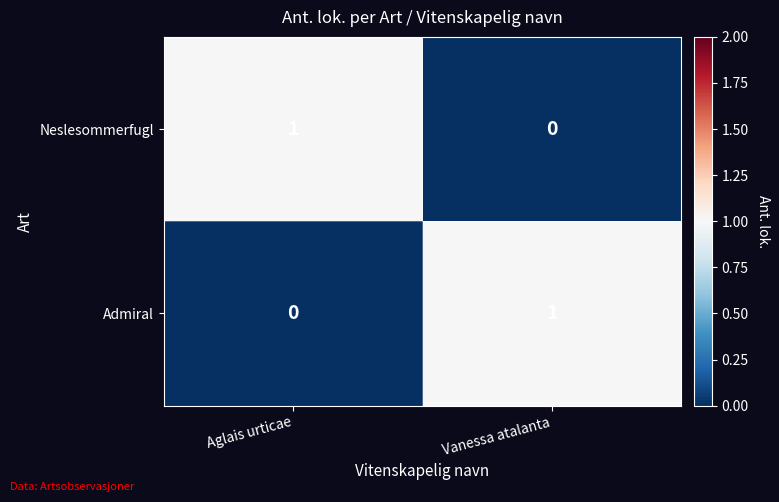

Reading left to right, transcribe all the data shown in this chart.

Neslesommerfugl: 1	0
Admiral: 0	1